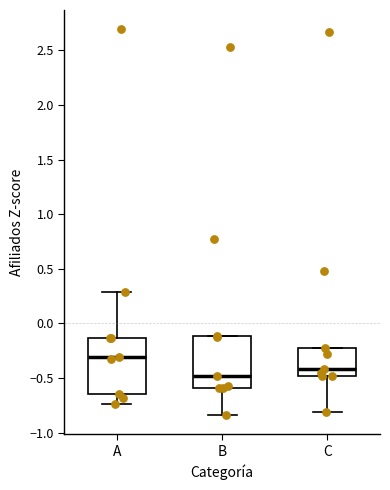

Reading left to right, transcribe this box plot: for each box, give where its median line is, the range the box spans, and where its two whiskers end, as read against the y-axis. The values are not printed on the chart, so give them approximately, as read against the axis.

A: median -0.30, box -0.65 to -0.15, whiskers -0.75 to 0.30
B: median -0.50, box -0.60 to -0.10, whiskers -0.85 to -0.10
C: median -0.40, box -0.50 to -0.20, whiskers -0.80 to -0.20